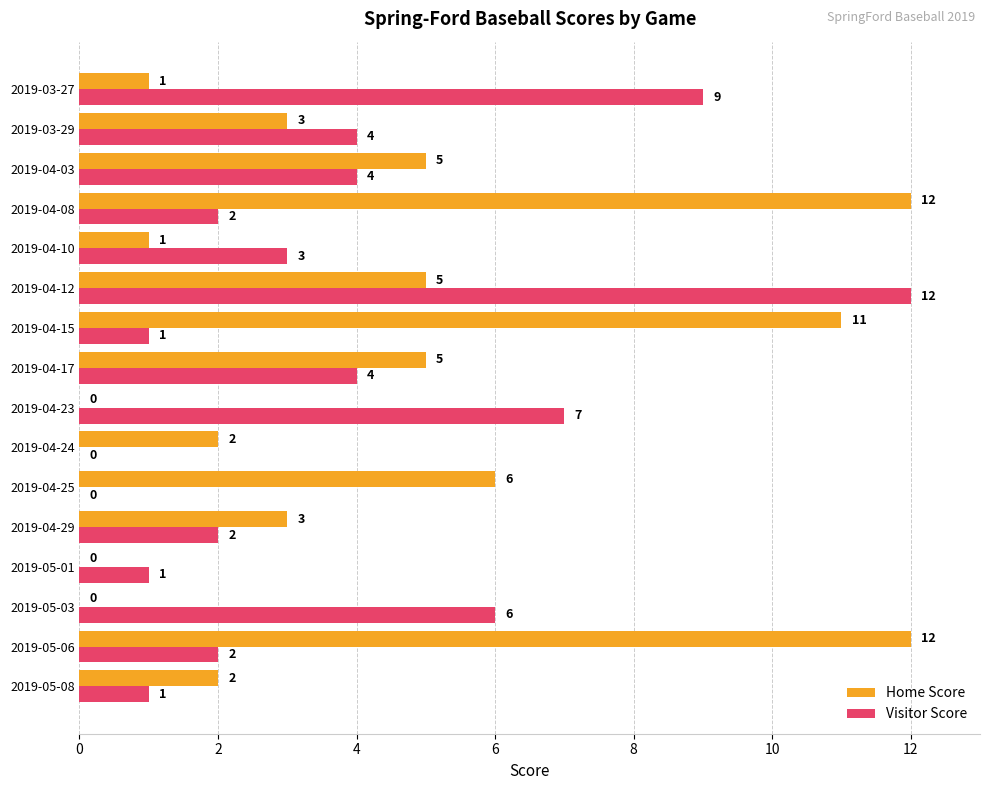

Between 2019-05-08 and 2019-04-23, which series saw the biggest shift?

Visitor Score